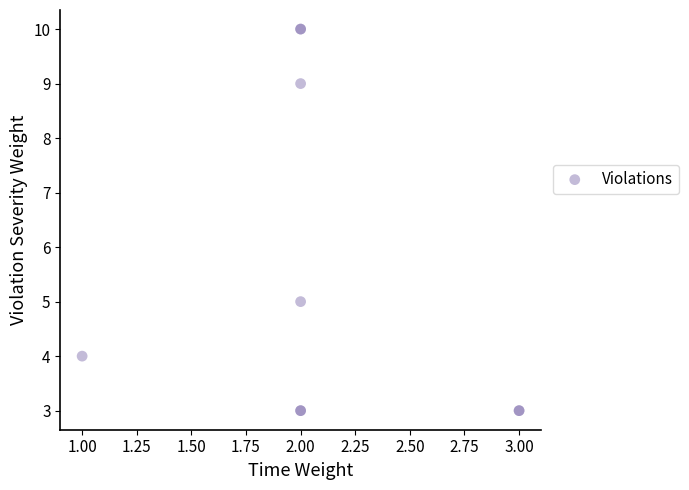

What Y value in the scatter plot is closest to 6?

5